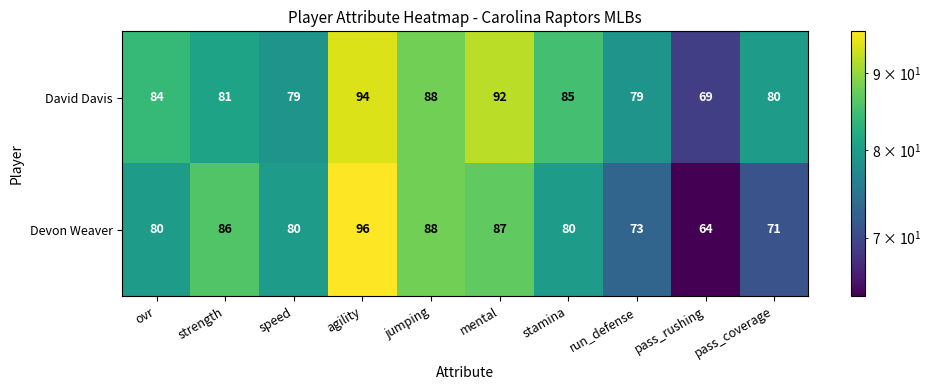

At which category is the sum across all series the highest?

agility